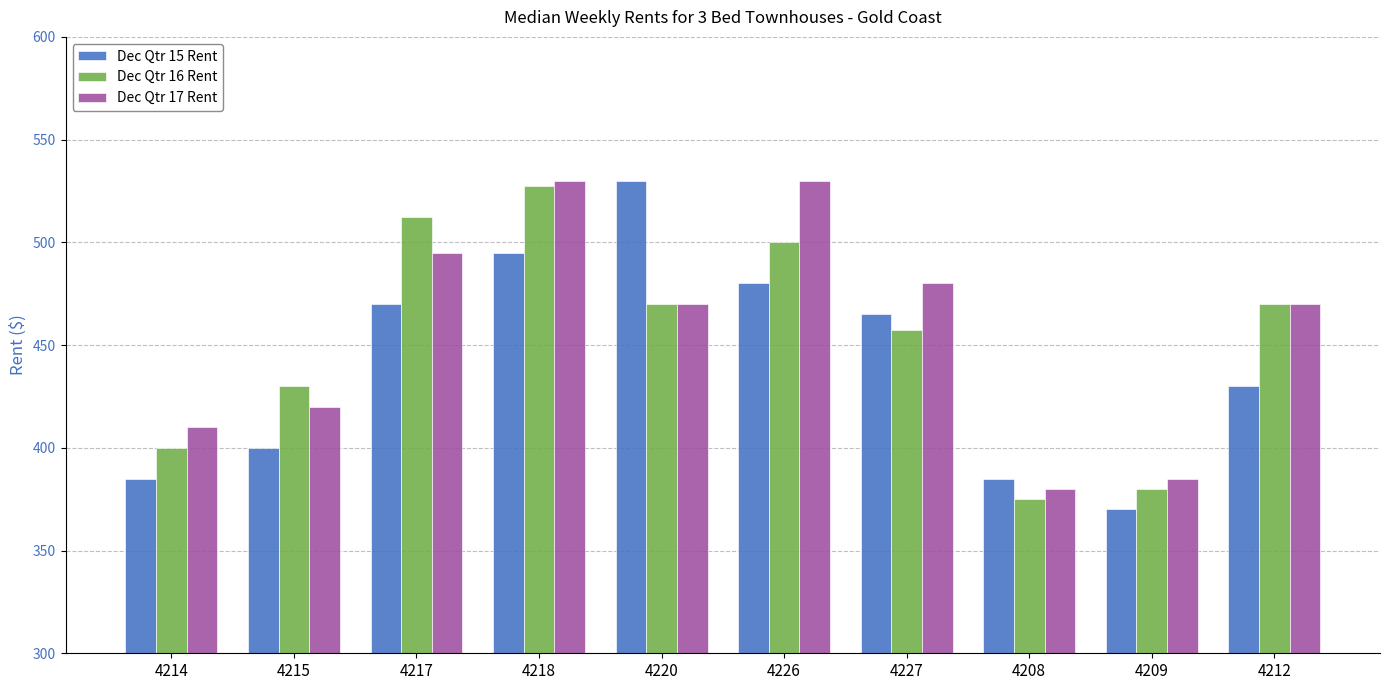

What is the difference between the maximum and minimum values in the Dec Qtr 15 Rent series?

160.0